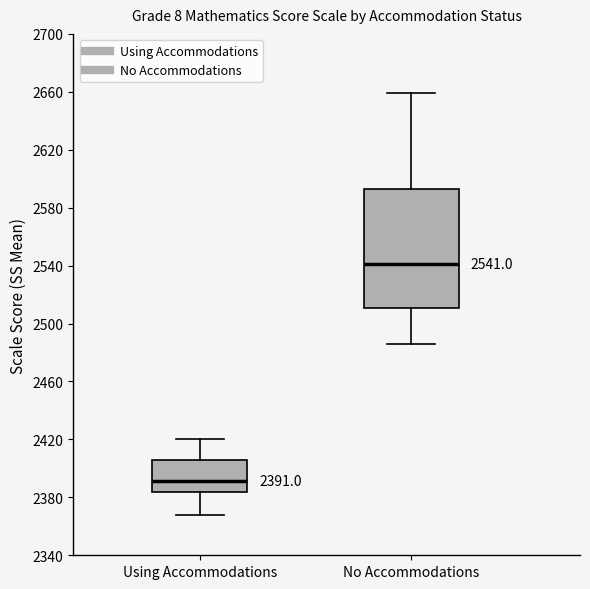

Which box has the lowest median line?

Using Accommodations